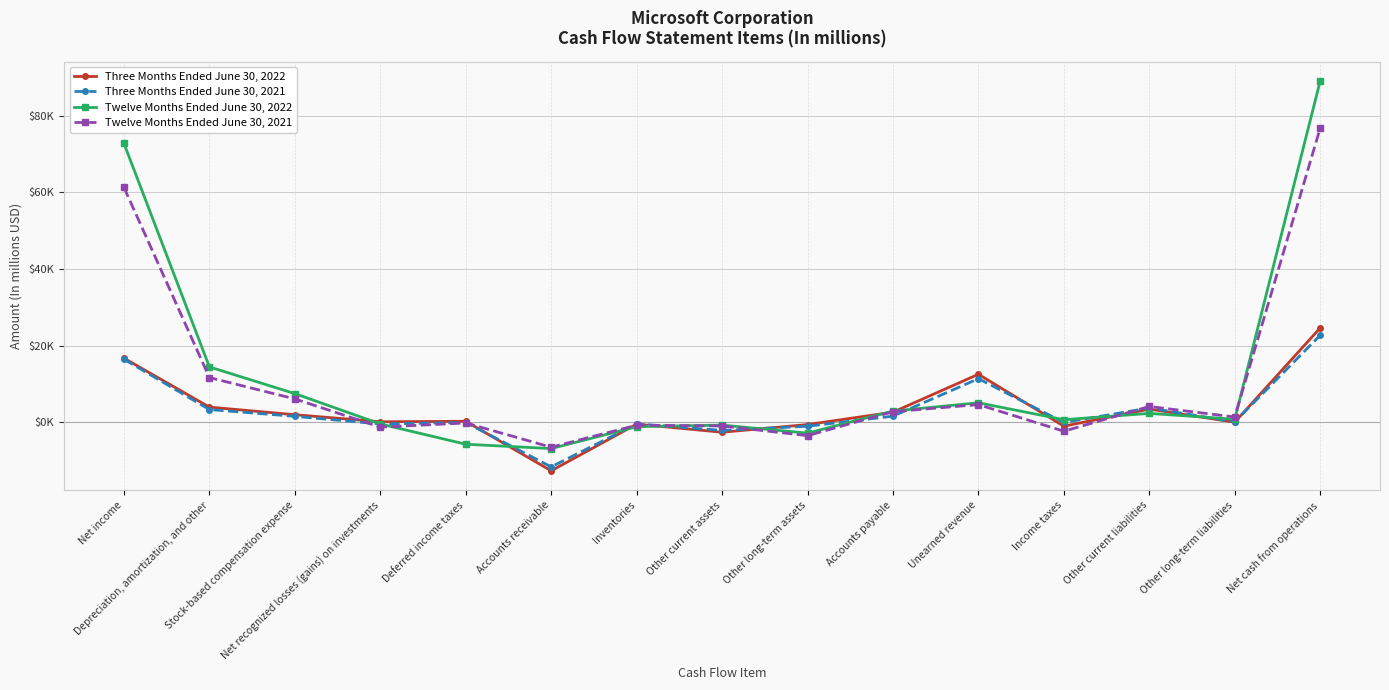

What are all the series names shown in the legend?

Three Months Ended June 30, 2022, Three Months Ended June 30, 2021, Twelve Months Ended June 30, 2022, Twelve Months Ended June 30, 2021